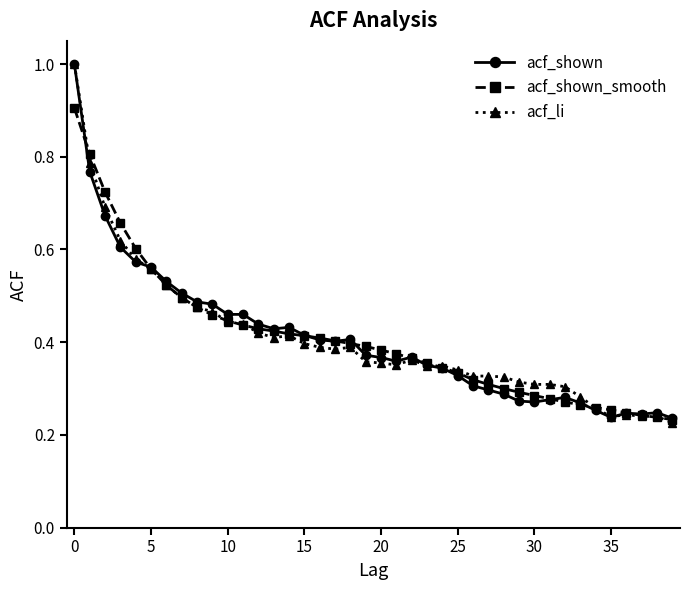

True or false: acf_shown has more than 1 interior local peaks.

True